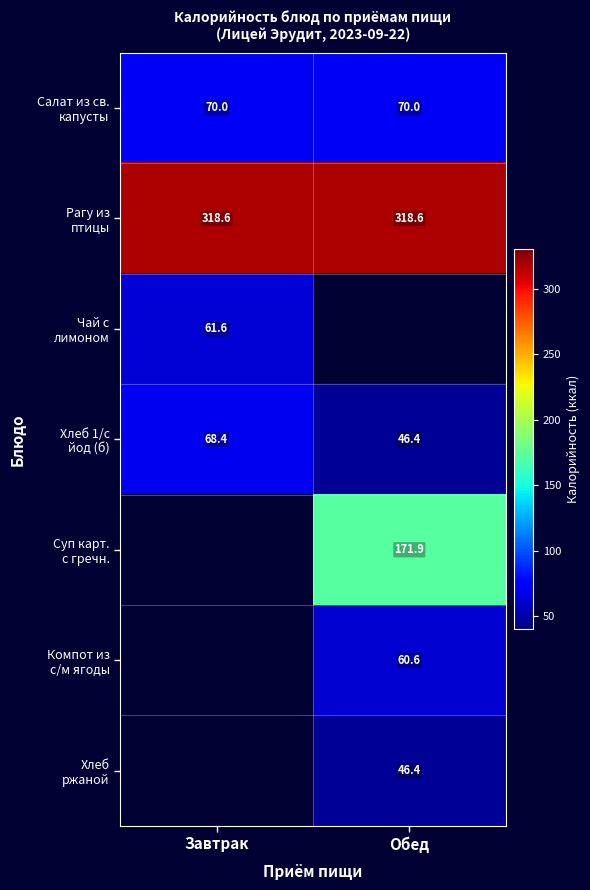

What is the spread (max minus min) of values at Завтрак?

257.0